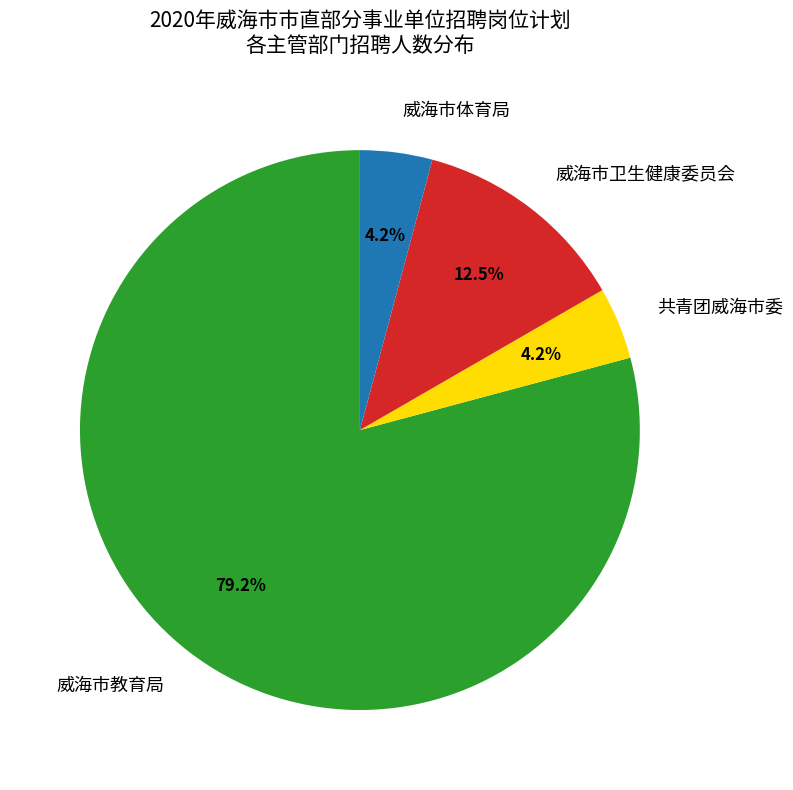

To the nearest percent, what percentage of the pie is 共青团威海市委?

4%